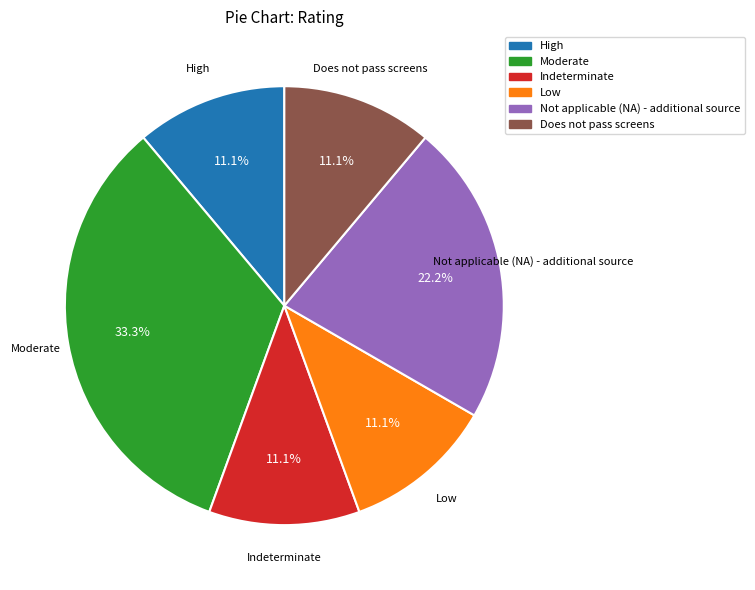

How many slices are in this pie chart?

6